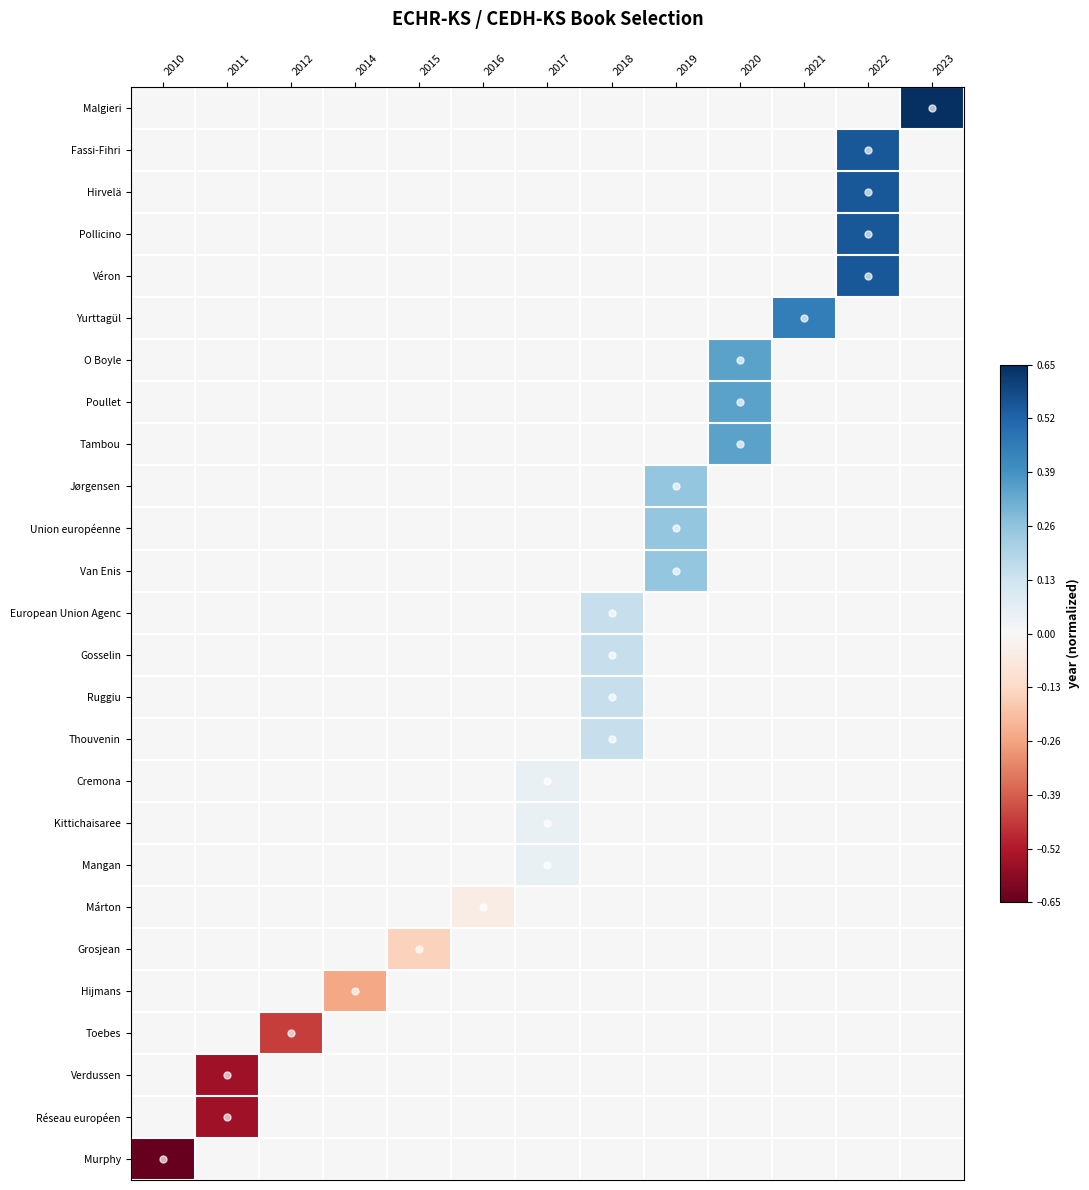

Count the number of data series in this chart.

26